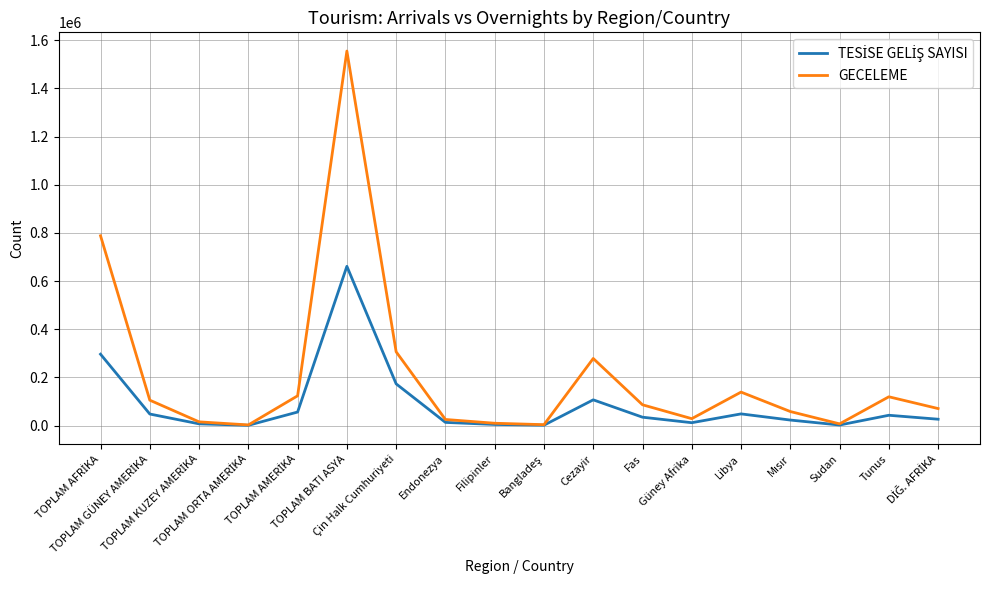

Between Çin Halk Cumhuriyeti and Güney Afrika, which series saw the biggest shift?

GECELEME